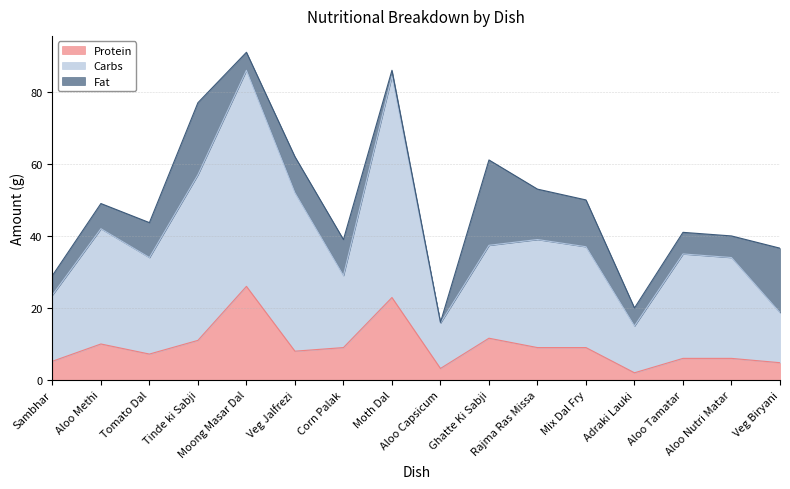

Is it true that Protein equals 33.3 at Moth Dal?

False